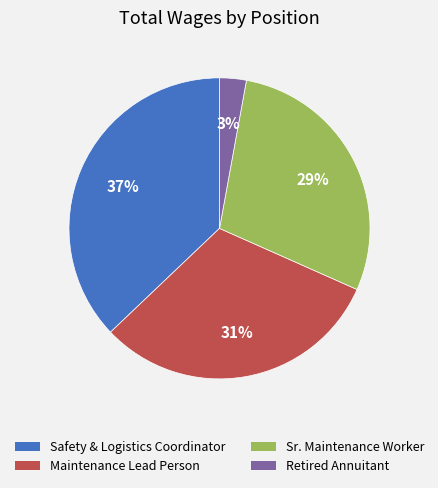

Which category has the smallest portion of the pie?

Retired Annuitant